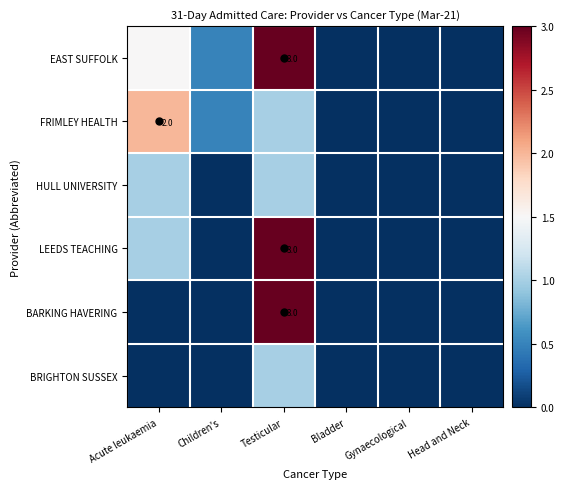

At which label does EAST SUFFOLK reach its peak?

Testicular